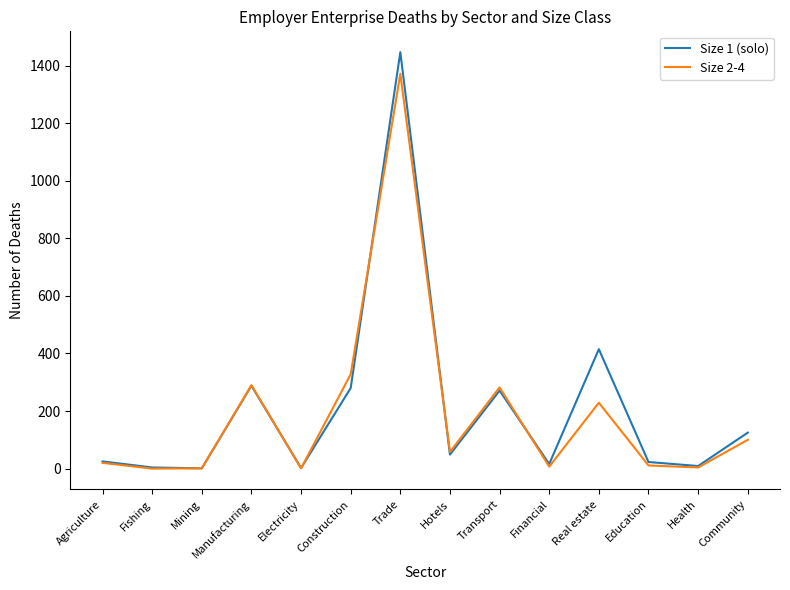

At which label does Size 1 (solo) reach its peak?

Trade